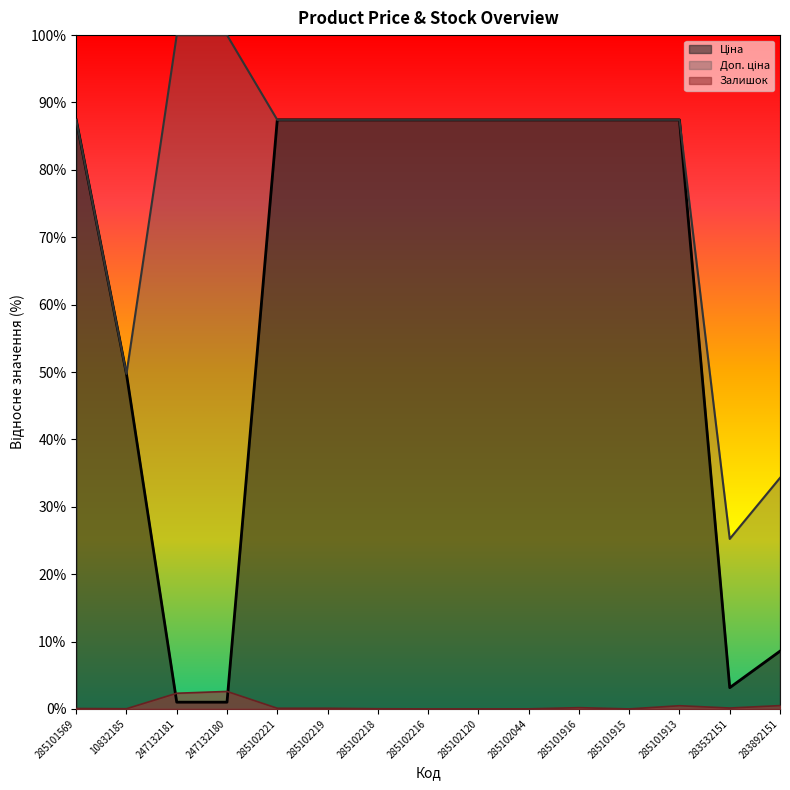

How many intersections are there between Ціна and Залишок?

2